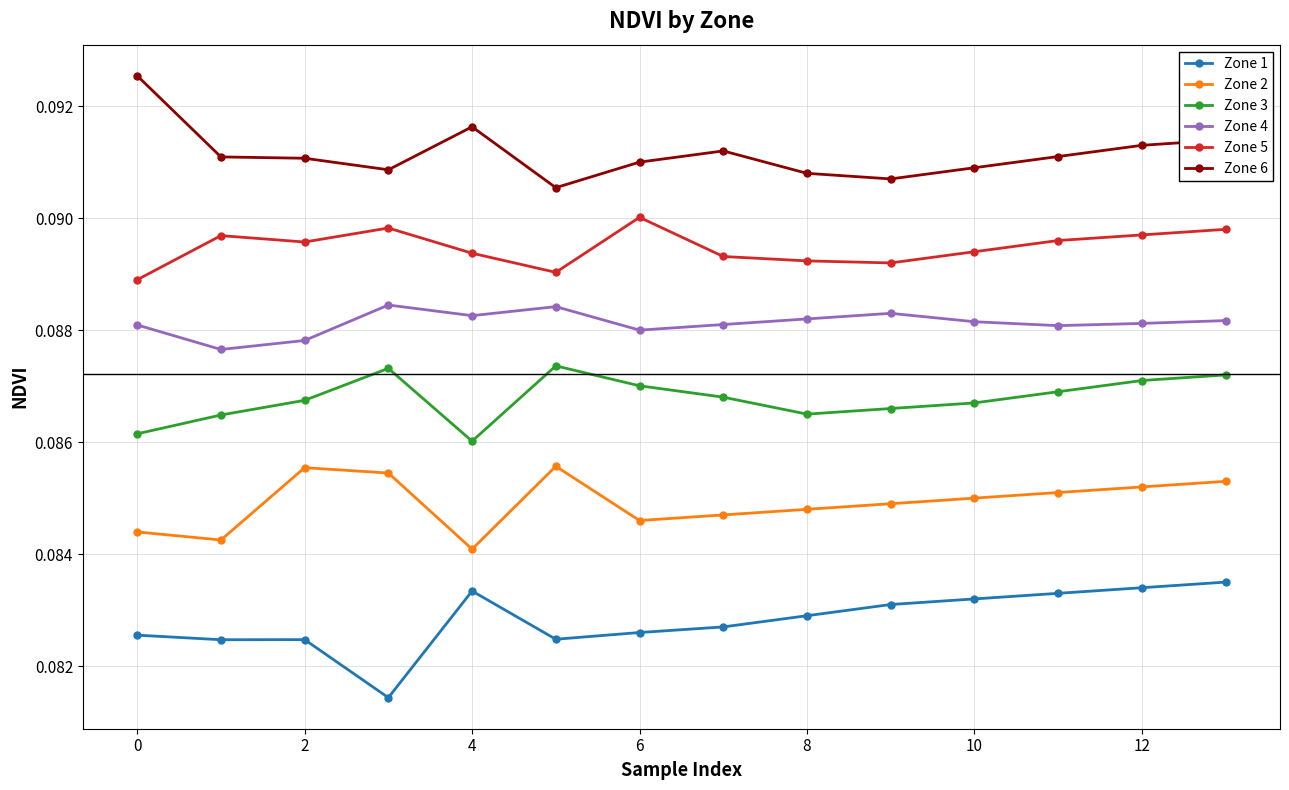

At how many categories does at least one series exceed 0?

14